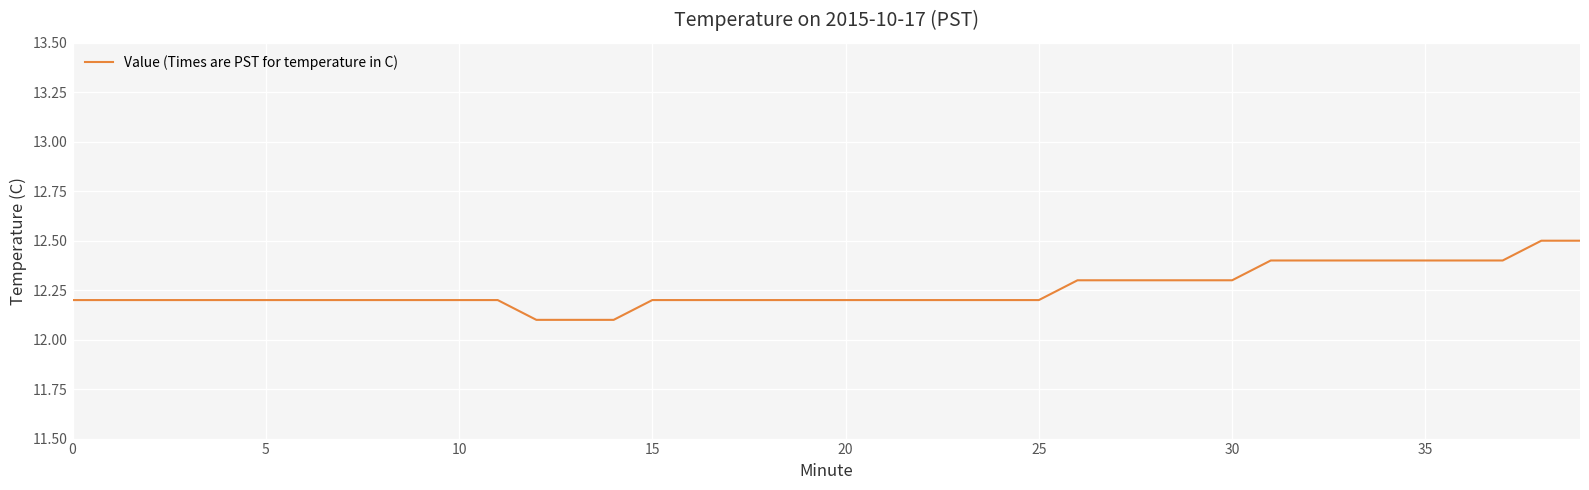

How many lines are shown in the chart?

1